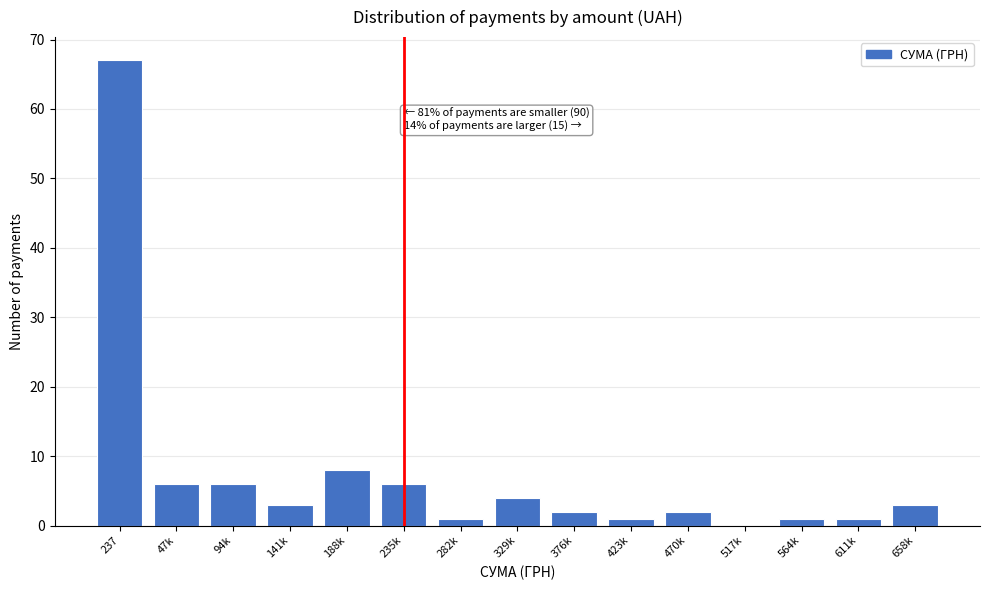

Reading left to right, transcribe all the data shown in this chart.

237=67	47k=6	94k=6	141k=3	188k=8	235k=6	282k=1	329k=4	376k=2	423k=1	470k=2	517k=0	564k=1	611k=1	658k=3